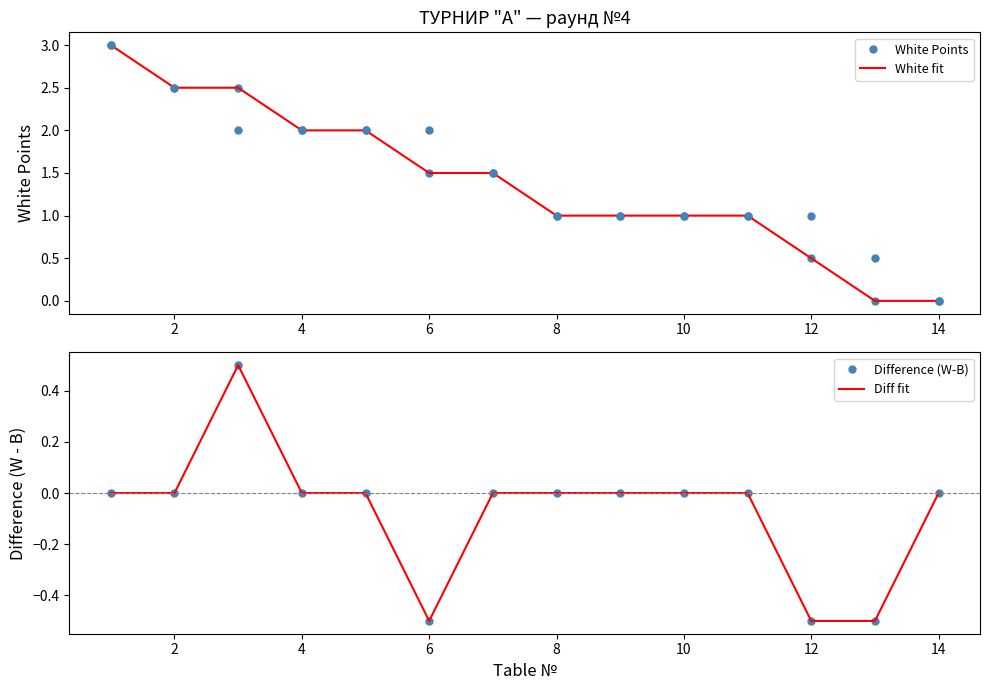

Rank the series by their maximum value, from highest to lowest.

White Points, White fit, Difference (W-B), Diff fit